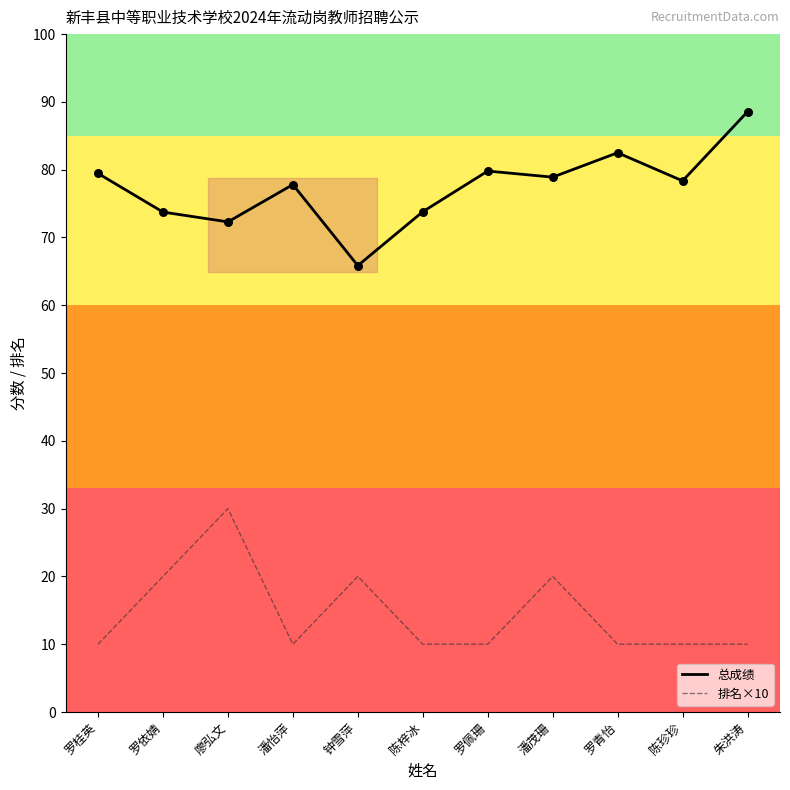

Which series has the largest Y range (max minus min)?

总成绩